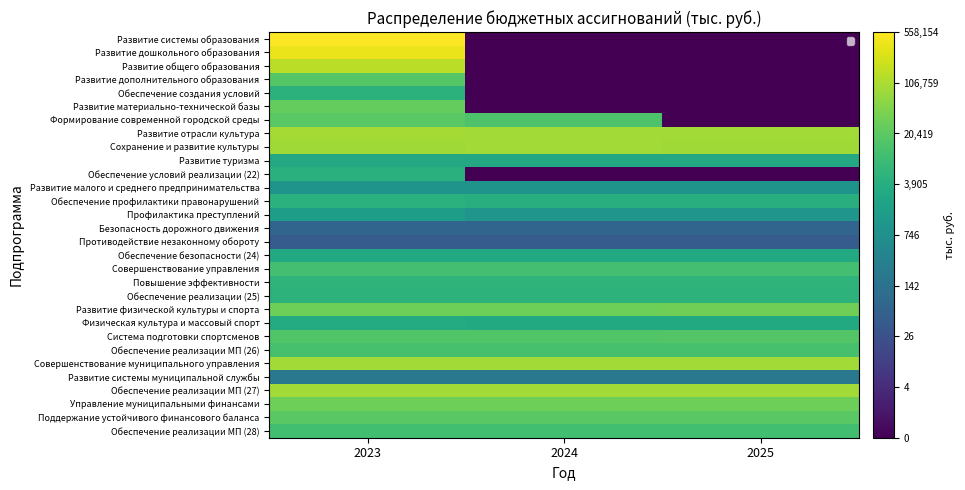

Which series changed the most between 2023 and 2024?

Развитие системы образования